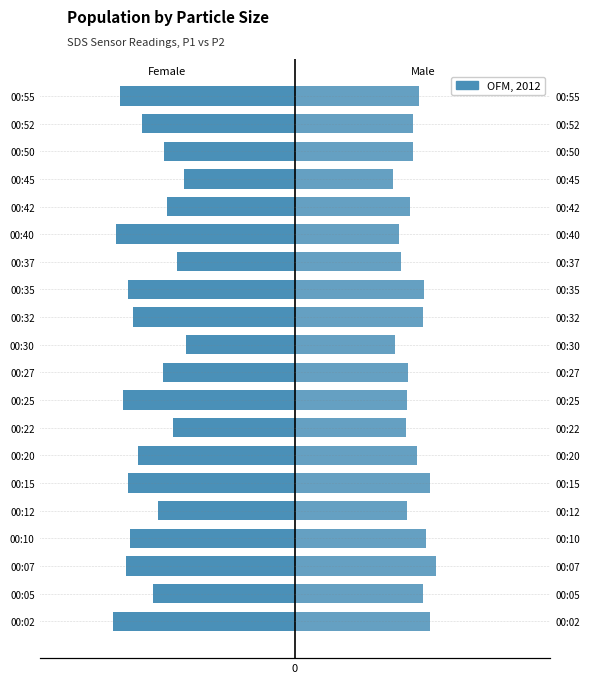

What is the value of the SDS_P1 bar at the 7th from the left?

-2.7